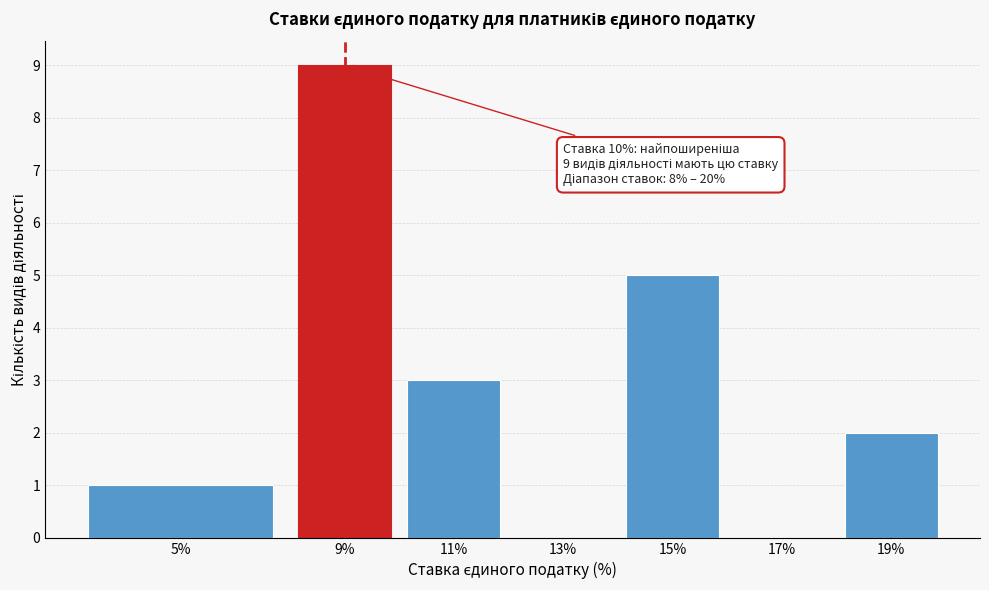

Reading left to right, list all the values displayed in this chart.

5%=1	9%=9	11%=3	13%=0	15%=5	17%=0	19%=2